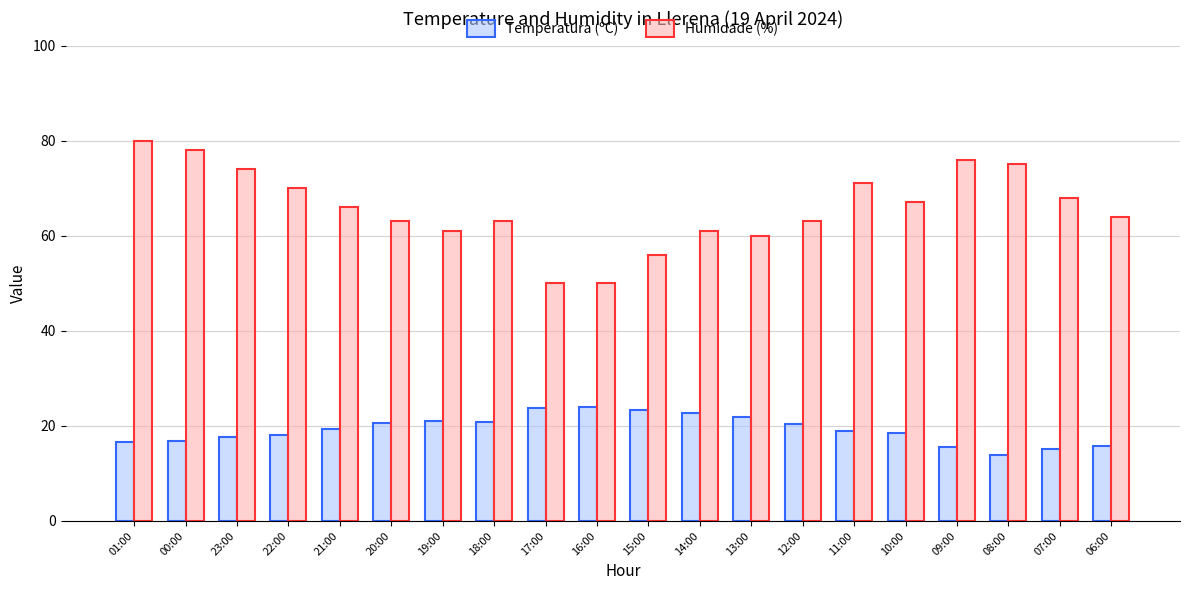

What is the label of the 3rd bar from the left?

23:00